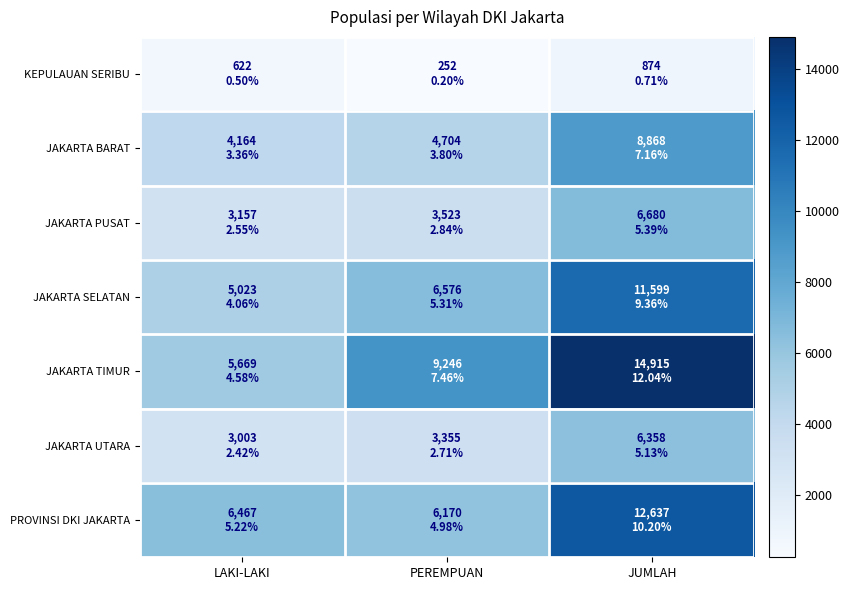

Between LAKI-LAKI and JUMLAH, which series saw the biggest shift?

JAKARTA TIMUR